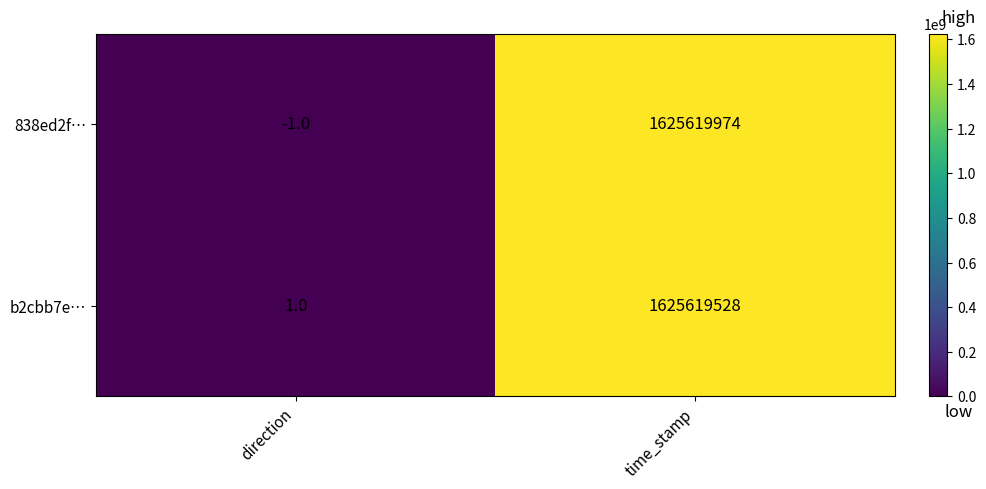

The value of b2cbb7e… at time_stamp is 847325535. True or false?

False